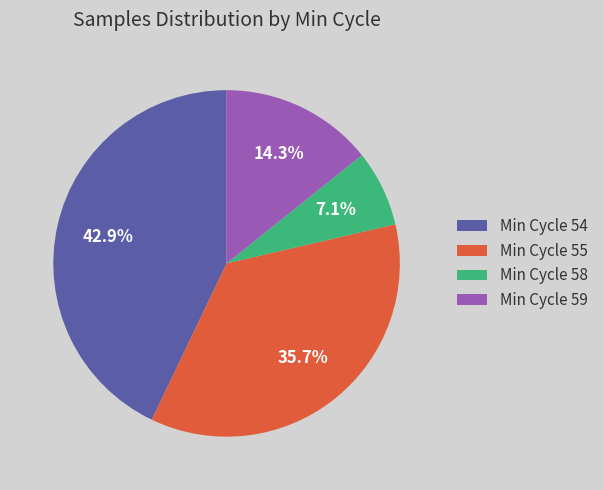

Which category has the smallest portion of the pie?

Min Cycle 58